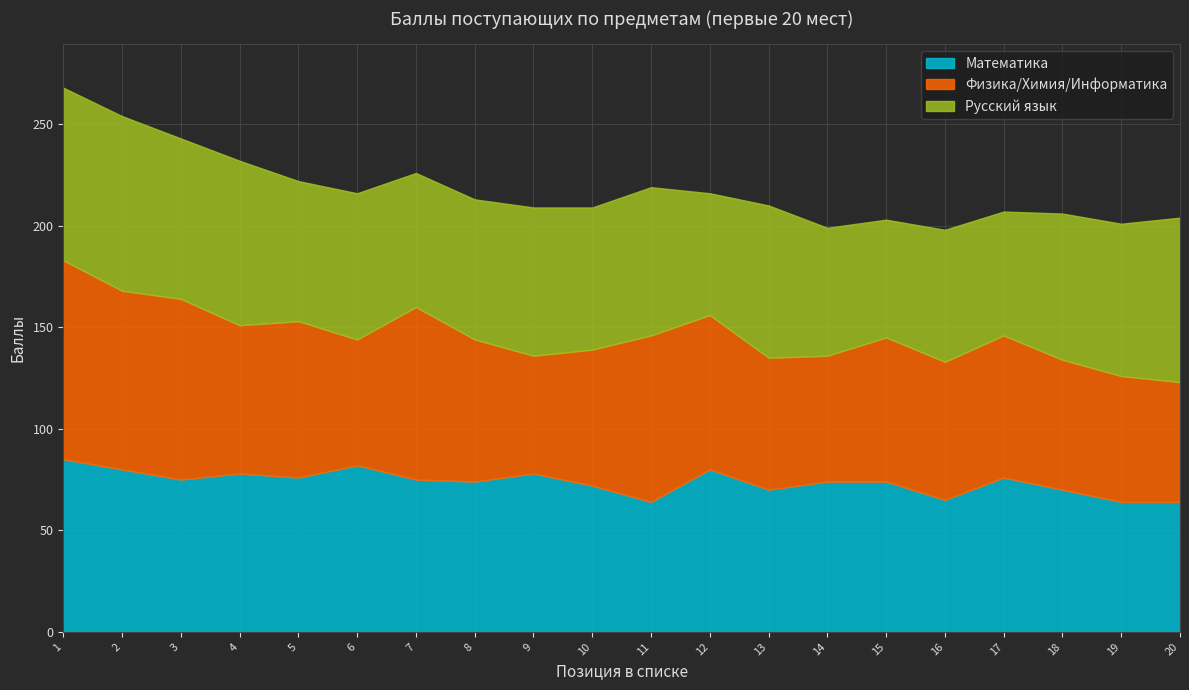

Rank the series at 1 from highest to lowest value.

Физика/Химия/Информатика, Математика, Русский язык